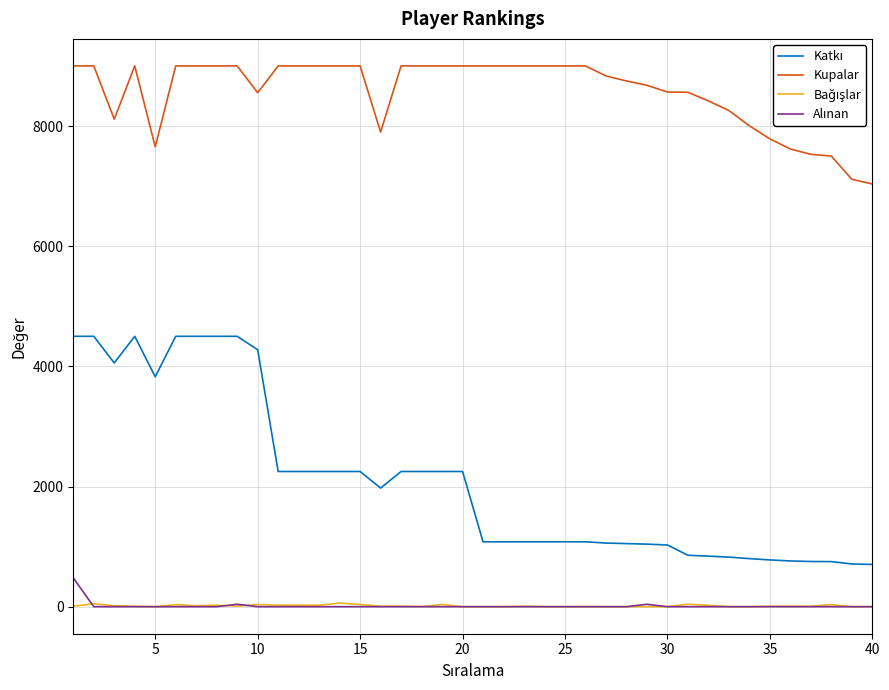

Which series has the largest total across all categories?

Kupalar